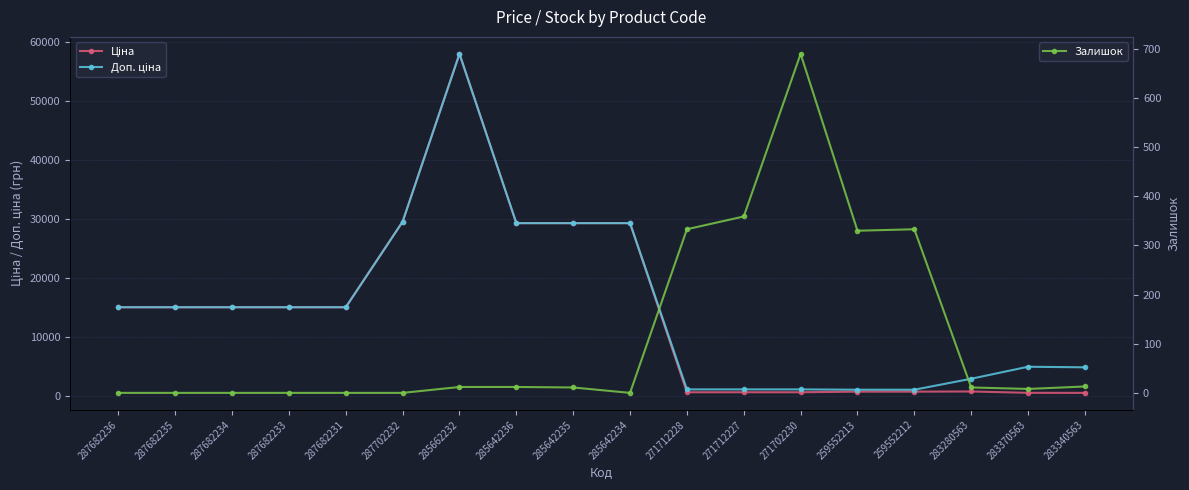

True or false: Залишок and Ціна intersect in this chart.

True